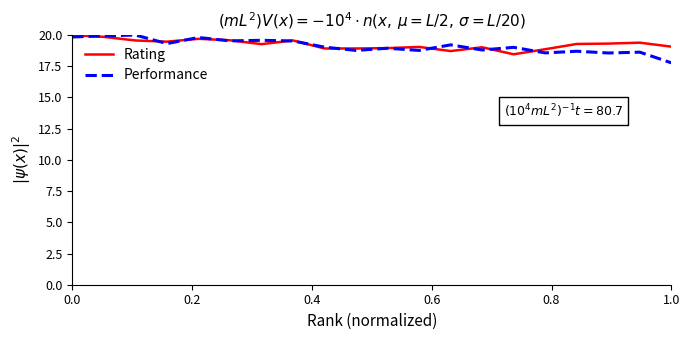

What is the minimum value shown in the chart?

17.8